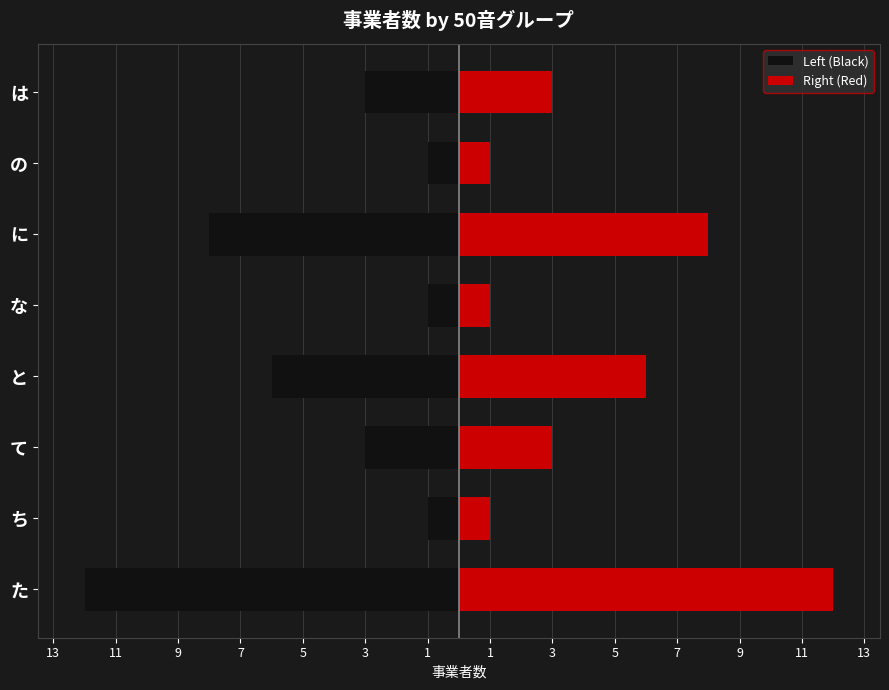

The Right (Red) series shows 1 at な. True or false?

False